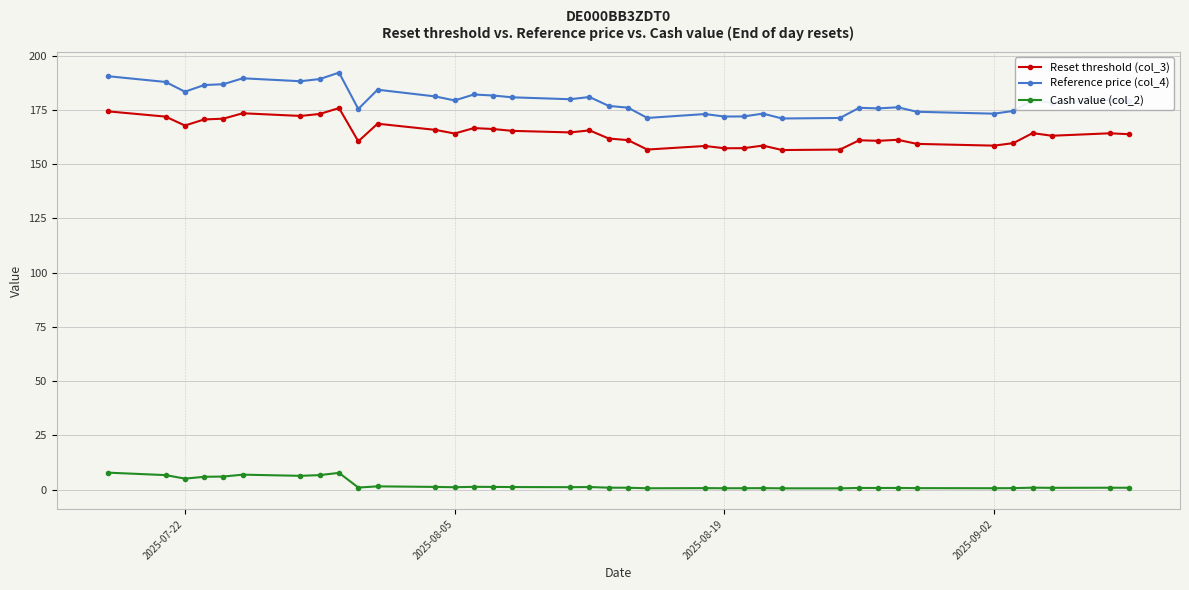

How many lines are shown in the chart?

3